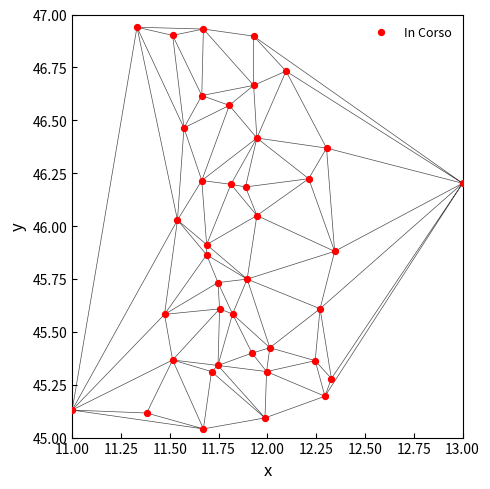

What is the range of Y values (max minus min)?

1.9